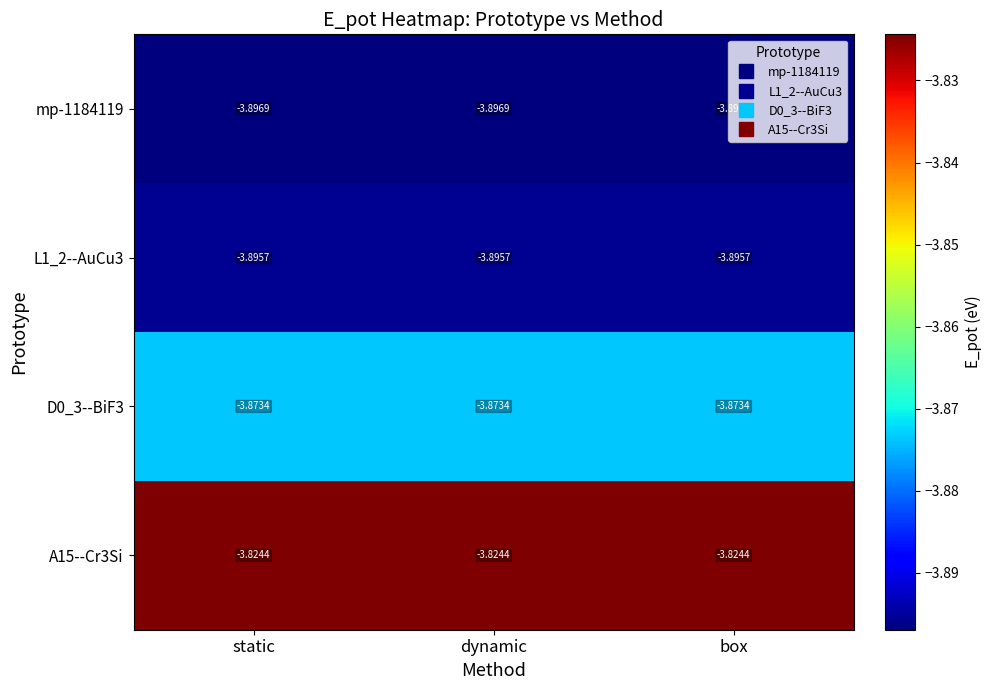

Is the value of L1_2--AuCu3 at box greater than the value of mp-1184119 at static?

Yes